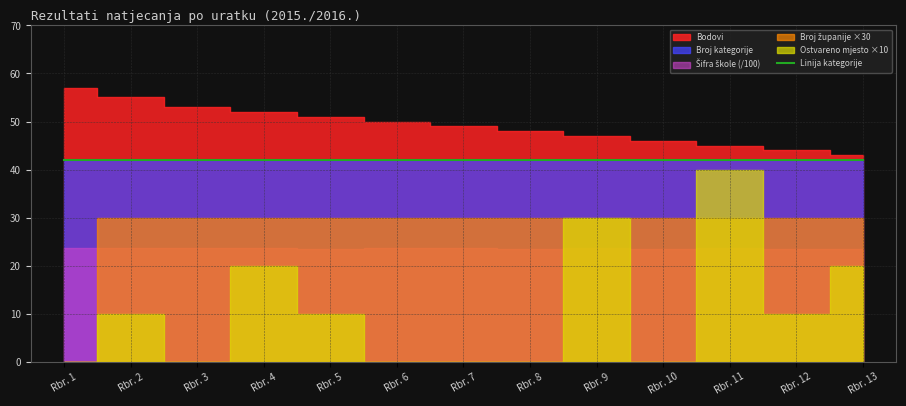

What is the approximate value of Bodovi at 5, to the nearest 10?

50